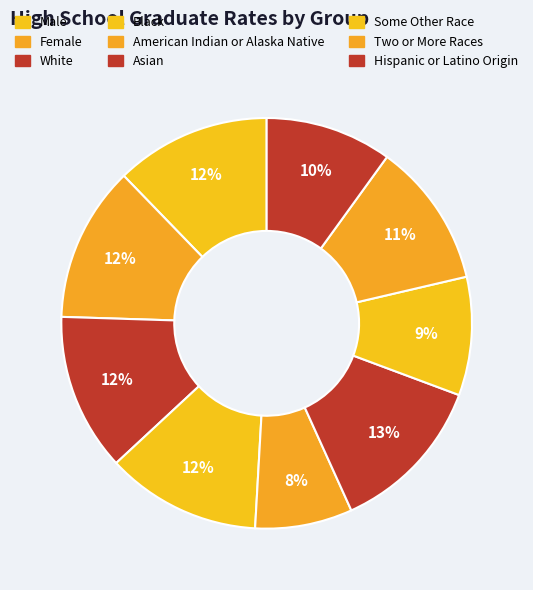

How many segments does this pie chart have?

9